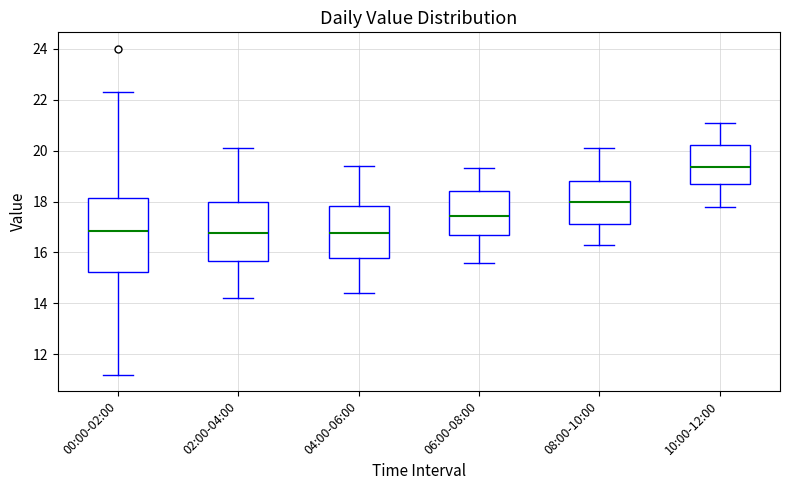

Reading left to right, transcribe this box plot: for each box, give where its median line is, the range the box spans, and where its two whiskers end, as read against the y-axis. The values are not printed on the chart, so give them approximately, as read against the axis.

00:00-02:00: median 16.8, box 15.2 to 18.2, whiskers 11.2 to 22.4
02:00-04:00: median 16.8, box 15.6 to 18.0, whiskers 14.2 to 20.2
04:00-06:00: median 16.8, box 15.8 to 17.8, whiskers 14.4 to 19.4
06:00-08:00: median 17.4, box 16.8 to 18.4, whiskers 15.6 to 19.4
08:00-10:00: median 18.0, box 17.2 to 18.8, whiskers 16.4 to 20.2
10:00-12:00: median 19.4, box 18.6 to 20.2, whiskers 17.8 to 21.2